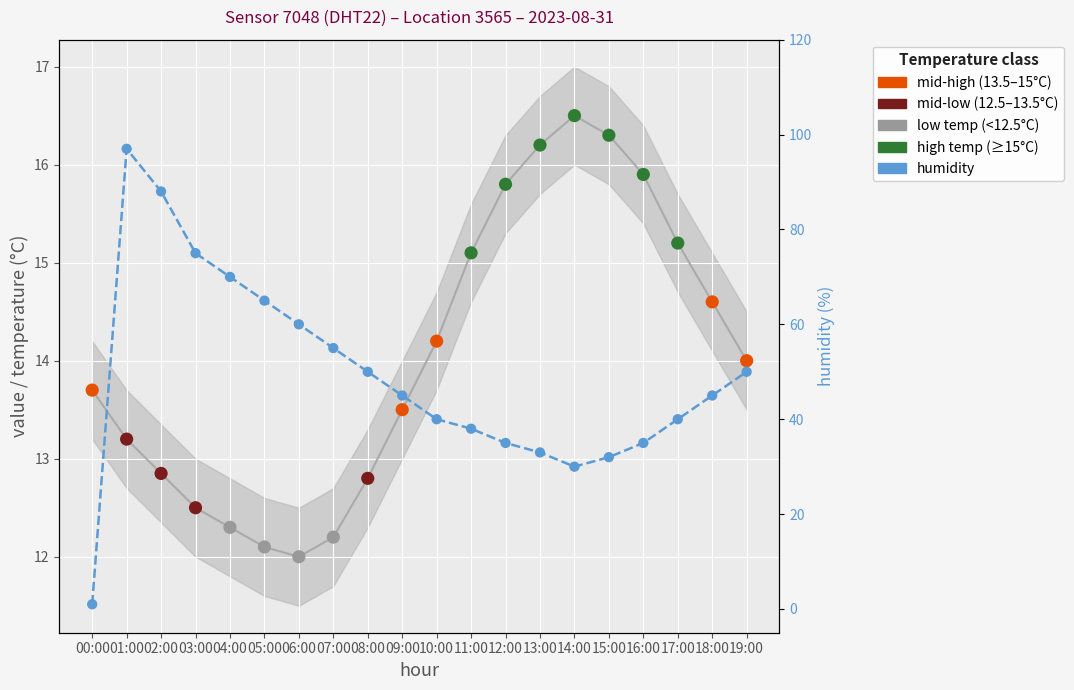

Between 06:00 and 10:00, which is larger?

06:00